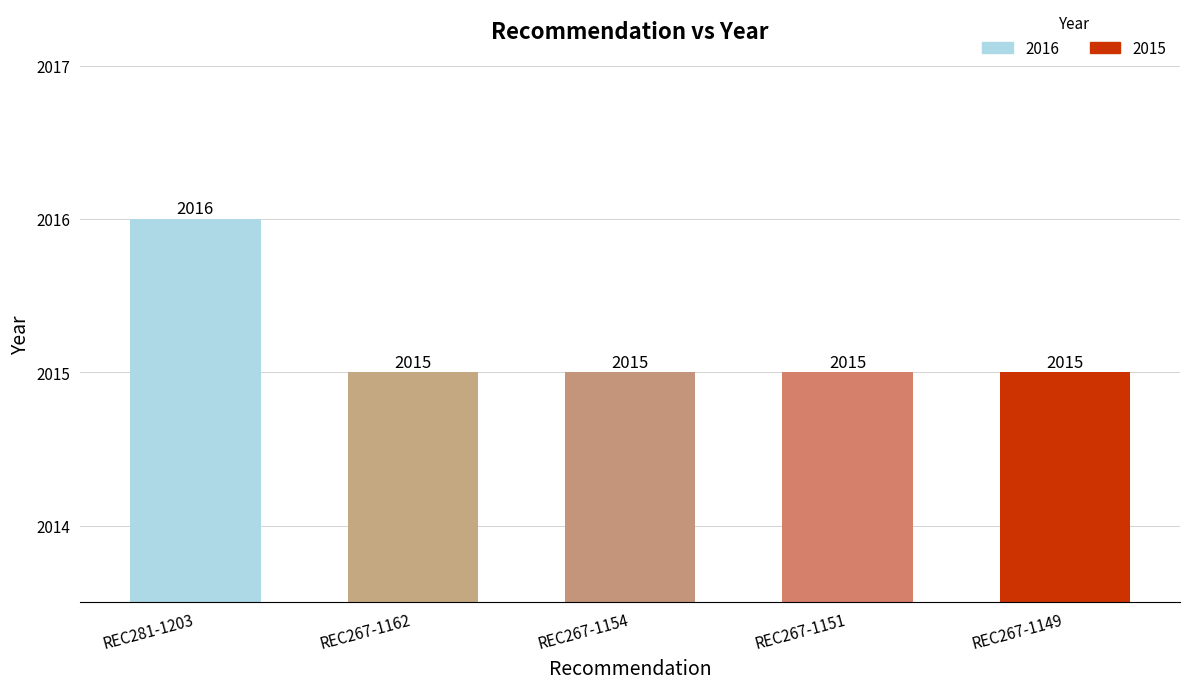

Reading right to left, extract all data points from this chart.

2015	2015	2015	2015	2016